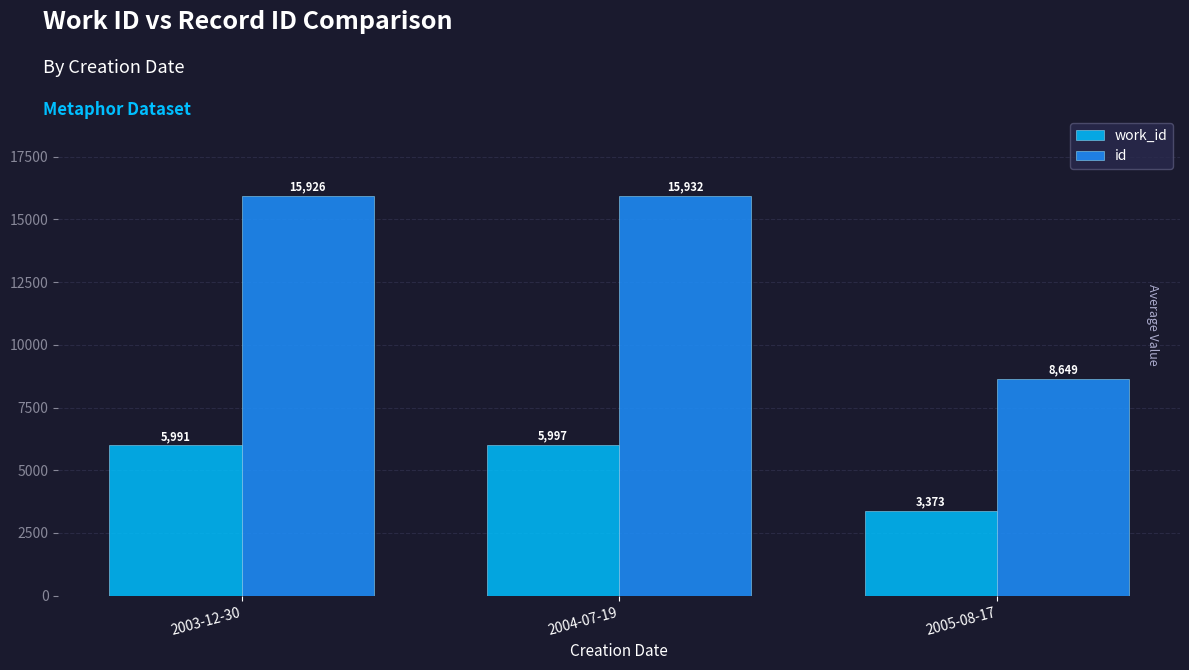

Which series has the largest range (max minus min)?

id